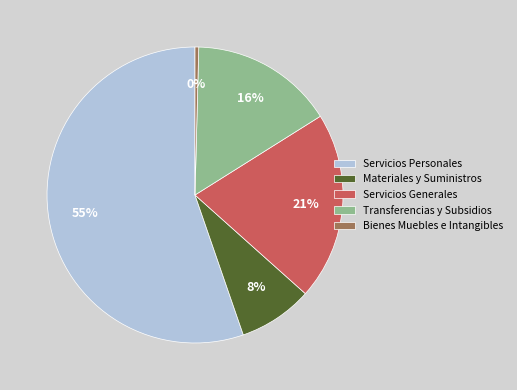

The Materiales y Suministros slice represents 8% of the pie. True or false?

True